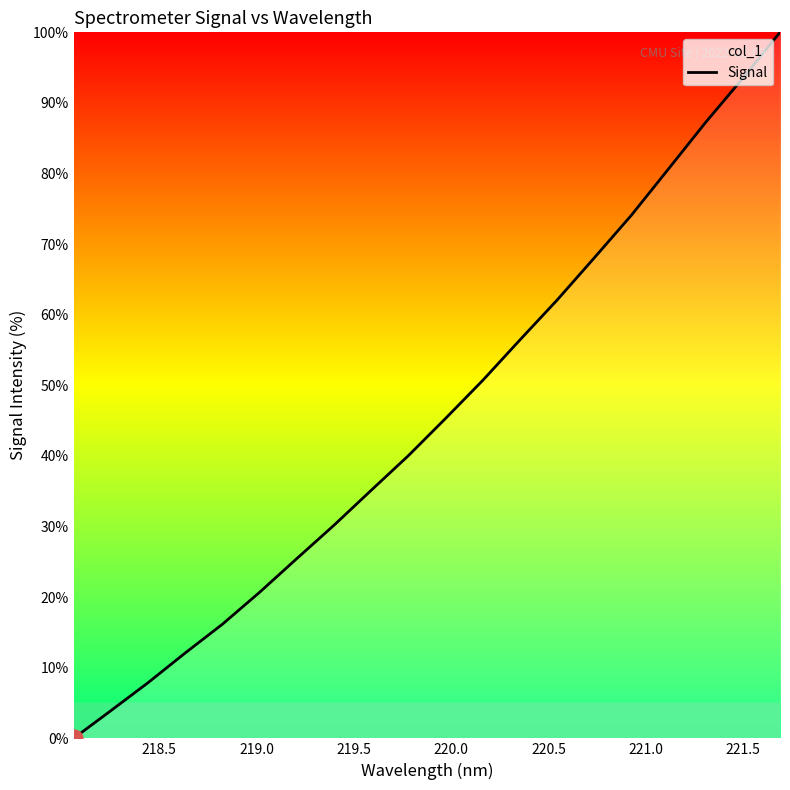

What is the maximum value shown in the chart?

100.0